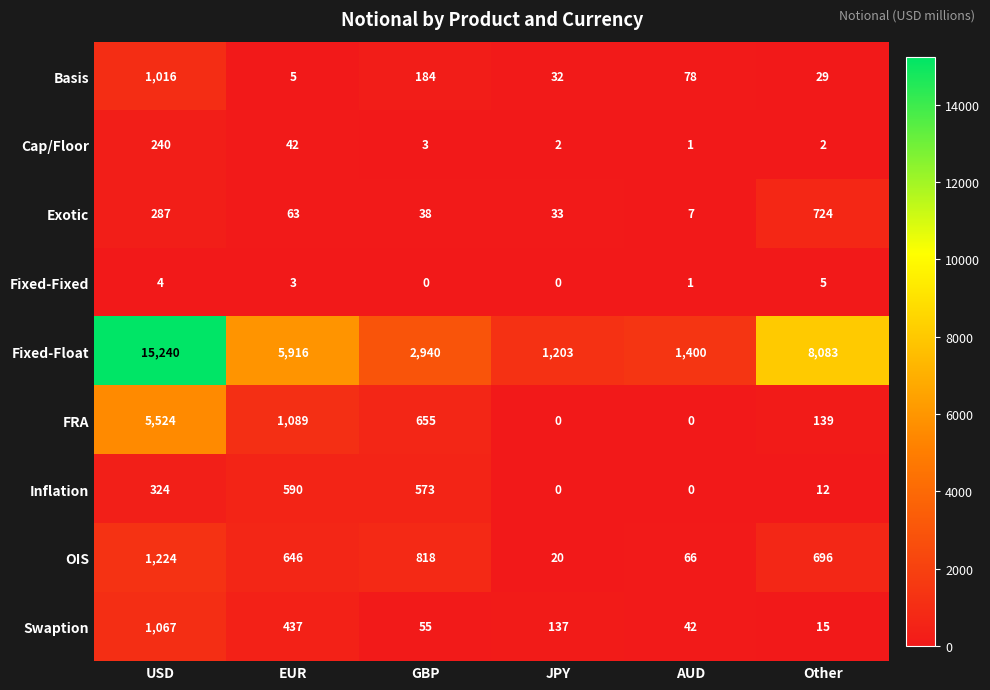

Which series changed the most between USD and JPY?

Fixed-Float